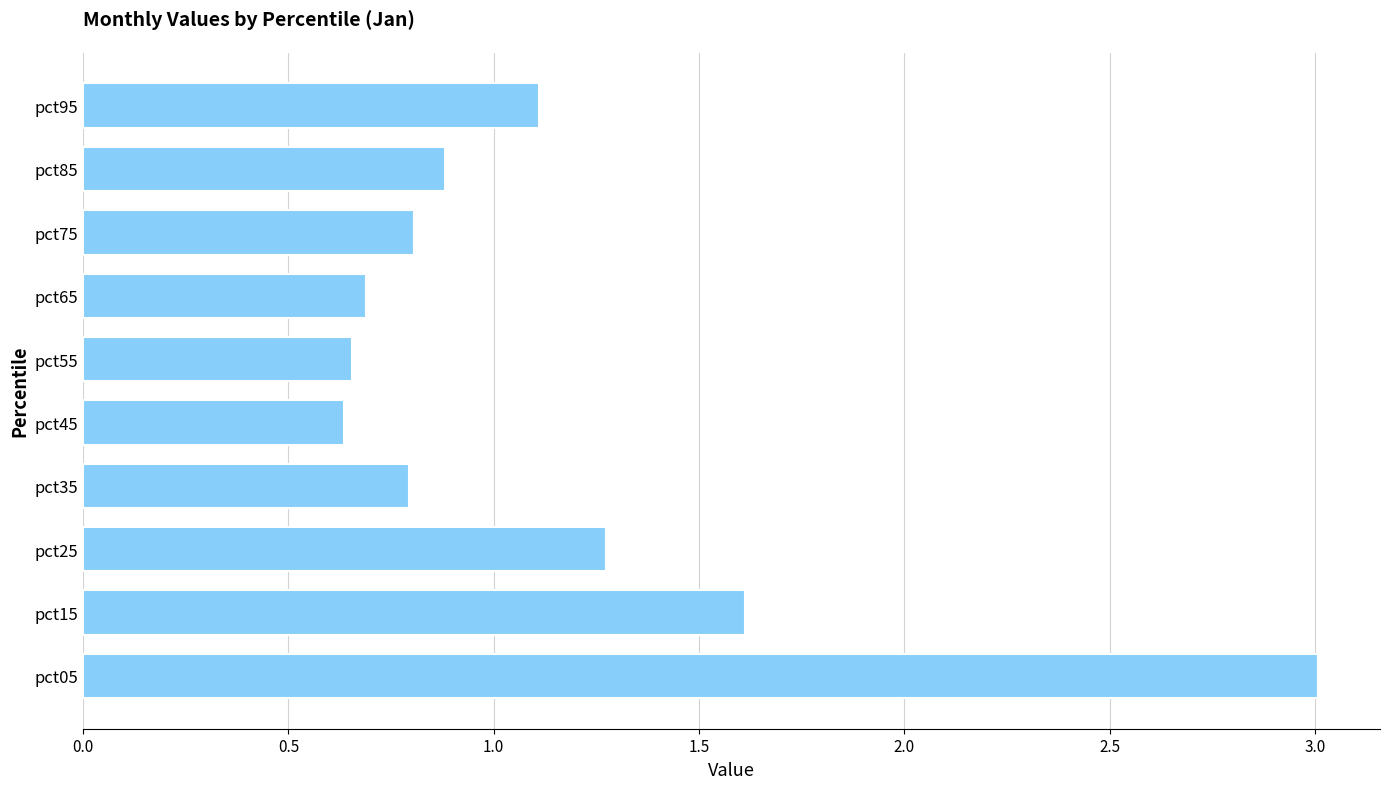

What is the ratio of the value at pct45 to the value at pct25?

0.5